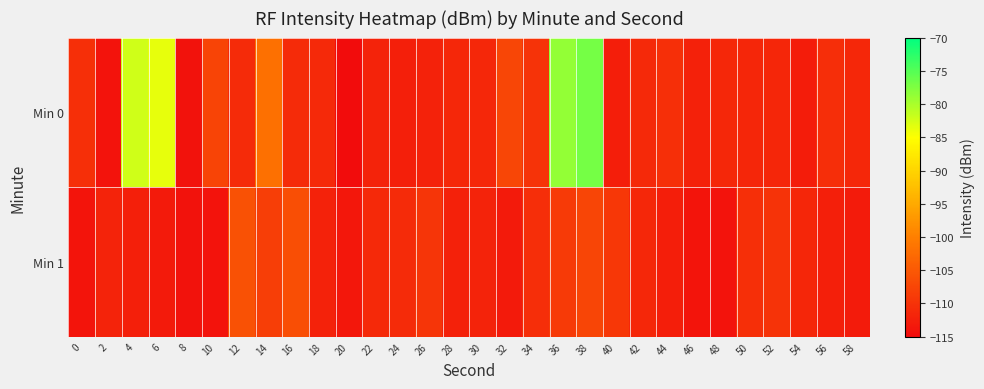

Reading left to right, extract all data points from this chart.

Min 0: 0=-110.3	2=-114.0	4=-82.3	6=-83.6	8=-114.2	10=-107.8	12=-110.8	14=-101.8	16=-110.9	18=-111.3	20=-115.0	22=-111.8	24=-112.4	26=-112.1	28=-111.3	30=-111.5	32=-107.3	34=-109.7	36=-78.7	38=-76.9	40=-112.6	42=-111.3	44=-110.4	46=-112.3	48=-111.4	50=-111.6	52=-111.5	54=-112.8	56=-110.5	58=-111.4
Min 1: 0=-113.9	2=-111.9	4=-112.5	6=-113.2	8=-114.2	10=-114.0	12=-106.0	14=-108.3	16=-106.4	18=-112.0	20=-113.5	22=-111.2	24=-110.8	26=-109.7	28=-112.3	30=-111.9	32=-113.1	34=-110.6	36=-108.9	38=-107.5	40=-109.2	42=-111.4	44=-112.7	46=-113.8	48=-114.1	50=-110.3	52=-109.8	54=-111.6	56=-112.4	58=-113.0